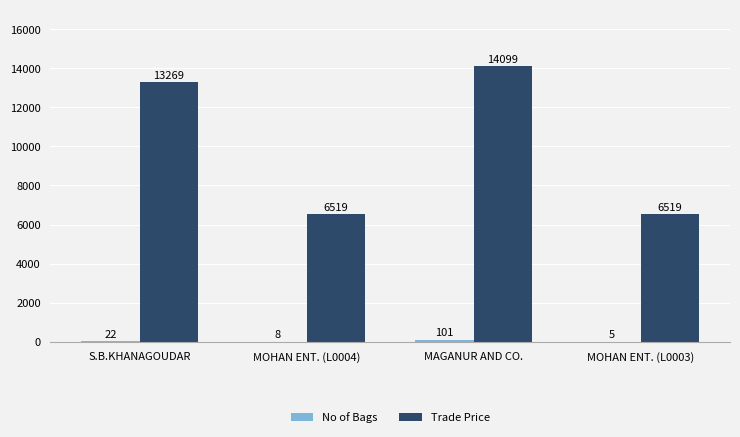

The Trade Price series shows 6519 at MOHAN ENT. (L0003). True or false?

True